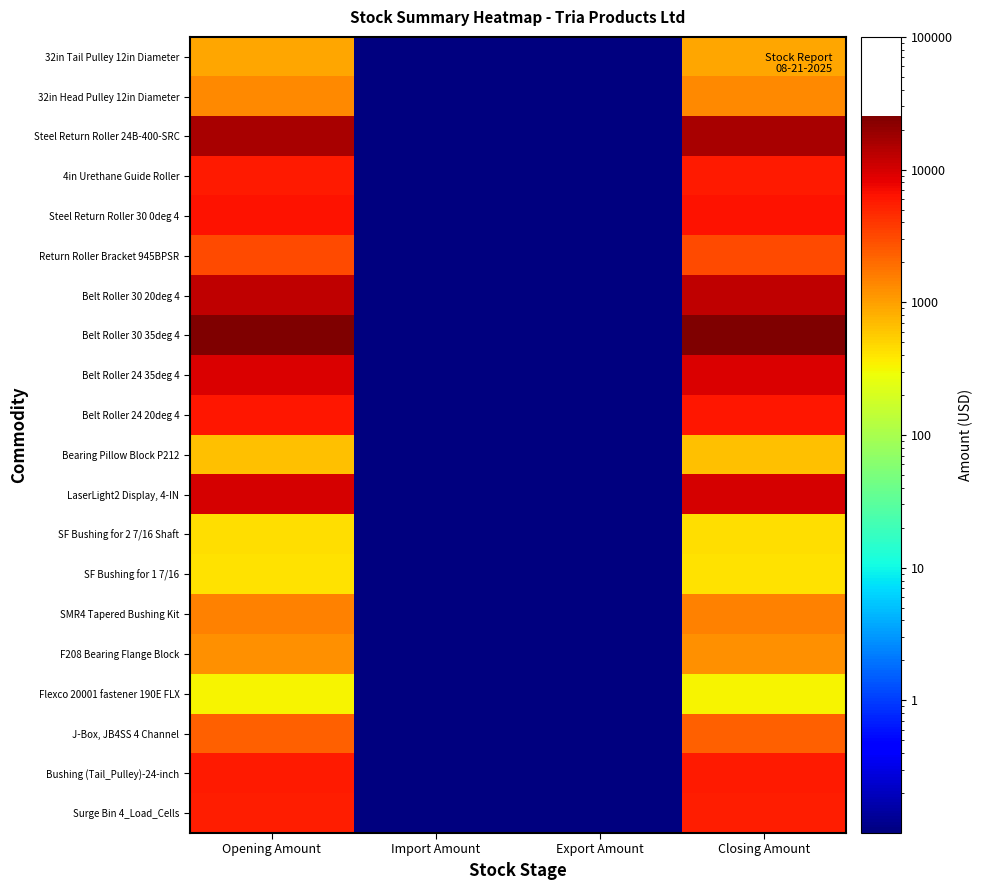

Reading left to right, list all the values displayed in this chart.

Surge Bin 4_Load_Cells: Opening Amount=5600.0	Import Amount=0.1	Export Amount=0.1	Closing Amount=5600.0
Bushing (Tail_Pulley)-24-inch: Opening Amount=5670.0	Import Amount=0.1	Export Amount=0.1	Closing Amount=5670.0
J-Box, JB4SS 4 Channel: Opening Amount=2313.7	Import Amount=0.1	Export Amount=0.1	Closing Amount=2313.7
Flexco 20001 fastener 190E FLX: Opening Amount=329.4	Import Amount=0.1	Export Amount=0.1	Closing Amount=329.4
F208 Bearing Flange Block: Opening Amount=1215.5	Import Amount=0.1	Export Amount=0.1	Closing Amount=1215.5
SMR4 Tapered Bushing Kit: Opening Amount=1468.4	Import Amount=0.1	Export Amount=0.1	Closing Amount=1468.4
SF Bushing for 1 7/16: Opening Amount=426.6	Import Amount=0.1	Export Amount=0.1	Closing Amount=426.6
SF Bushing for 2 7/16 Shaft: Opening Amount=441.1	Import Amount=0.1	Export Amount=0.1	Closing Amount=441.1
LaserLight2 Display, 4-IN: Opening Amount=9999.0	Import Amount=0.1	Export Amount=0.1	Closing Amount=9999.0
Bearing Pillow Block P212: Opening Amount=634.8	Import Amount=0.1	Export Amount=0.1	Closing Amount=634.8
Belt Roller 24 20deg 4: Opening Amount=5995.1	Import Amount=0.1	Export Amount=0.1	Closing Amount=5995.1
Belt Roller 24 35deg 4: Opening Amount=9420.8	Import Amount=0.1	Export Amount=0.1	Closing Amount=9420.8
Belt Roller 30 35deg 4: Opening Amount=25547.2	Import Amount=0.1	Export Amount=0.1	Closing Amount=25547.2
Belt Roller 30 20deg 4: Opening Amount=12545.5	Import Amount=0.1	Export Amount=0.1	Closing Amount=12545.5
Return Roller Bracket 945BPSR: Opening Amount=3127.9	Import Amount=0.1	Export Amount=0.1	Closing Amount=3127.9
Steel Return Roller 30 0deg 4: Opening Amount=6255.8	Import Amount=0.1	Export Amount=0.1	Closing Amount=6255.8
4in Urethane Guide Roller: Opening Amount=5697.2	Import Amount=0.1	Export Amount=0.1	Closing Amount=5697.2
Steel Return Roller 24B-400-SRC: Opening Amount=15773.1	Import Amount=0.1	Export Amount=0.1	Closing Amount=15773.1
32in Head Pulley 12in Diameter: Opening Amount=1375.3	Import Amount=0.1	Export Amount=0.1	Closing Amount=1375.3
32in Tail Pulley 12in Diameter: Opening Amount=935.0	Import Amount=0.1	Export Amount=0.1	Closing Amount=935.0